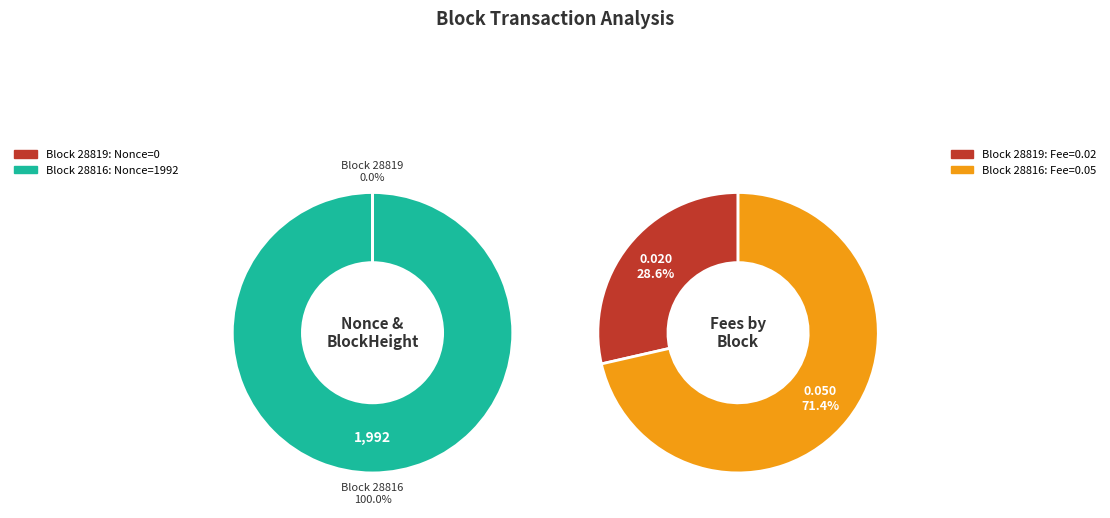

True or false: 28819 accounts for 9% of the total.

False